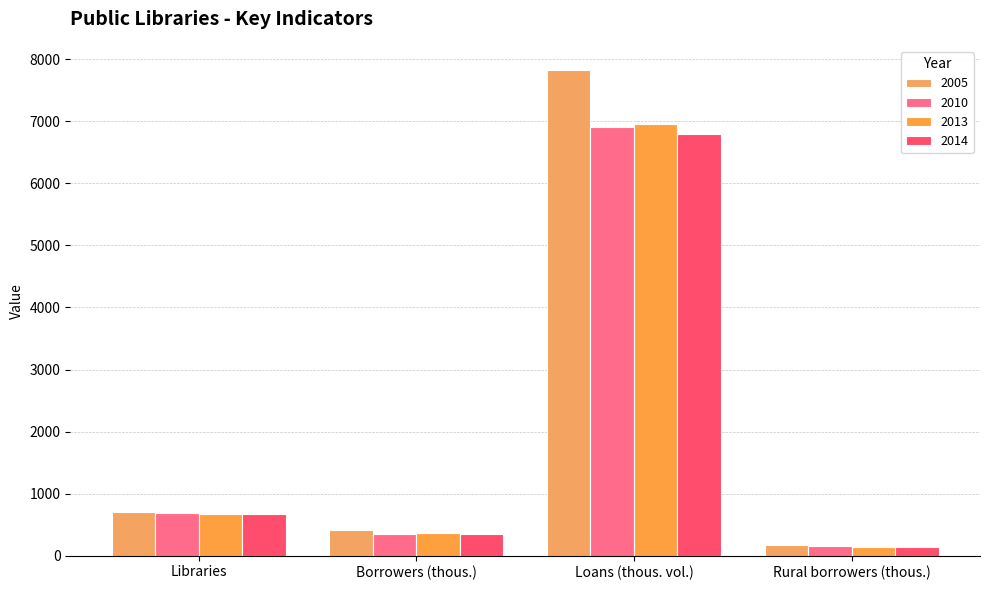

How many distinct data groups are displayed?

4